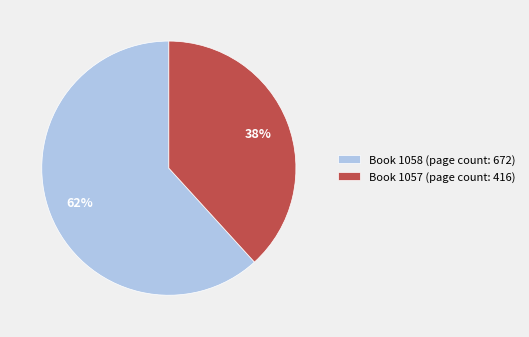

Combined, do Book 1057 (page count: 416) and Book 1058 (page count: 672) account for over 50%?

Yes